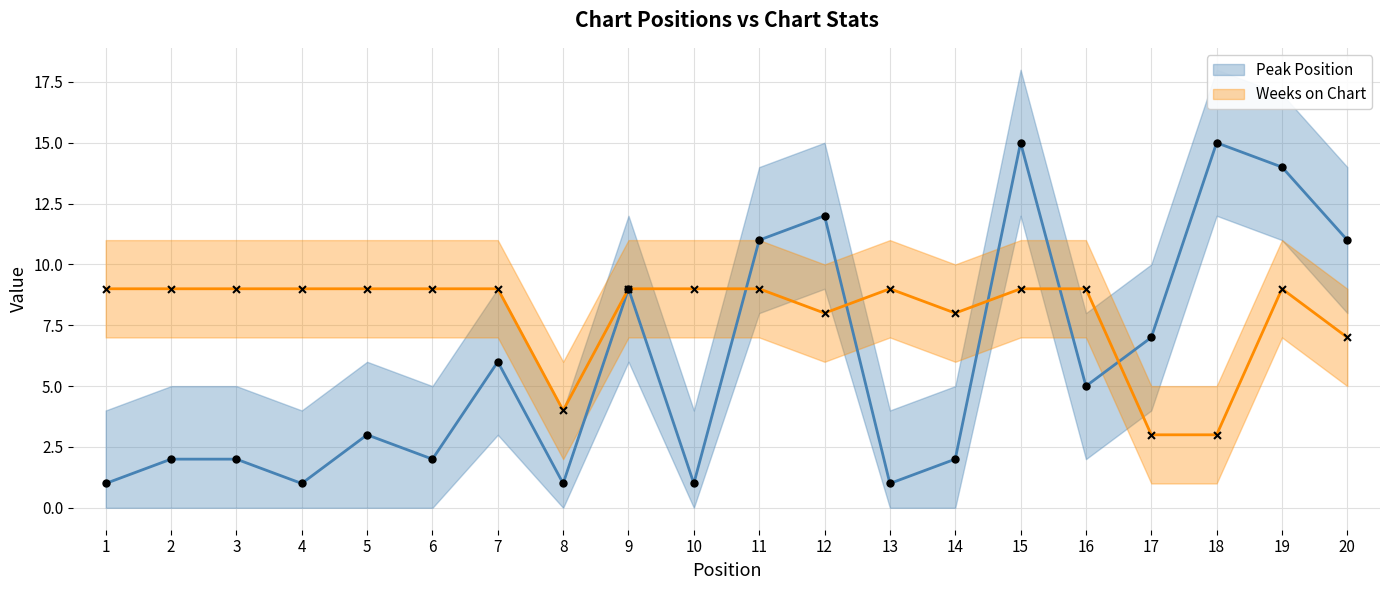

What are all the series names shown in the legend?

Peak Position, Weeks on Chart